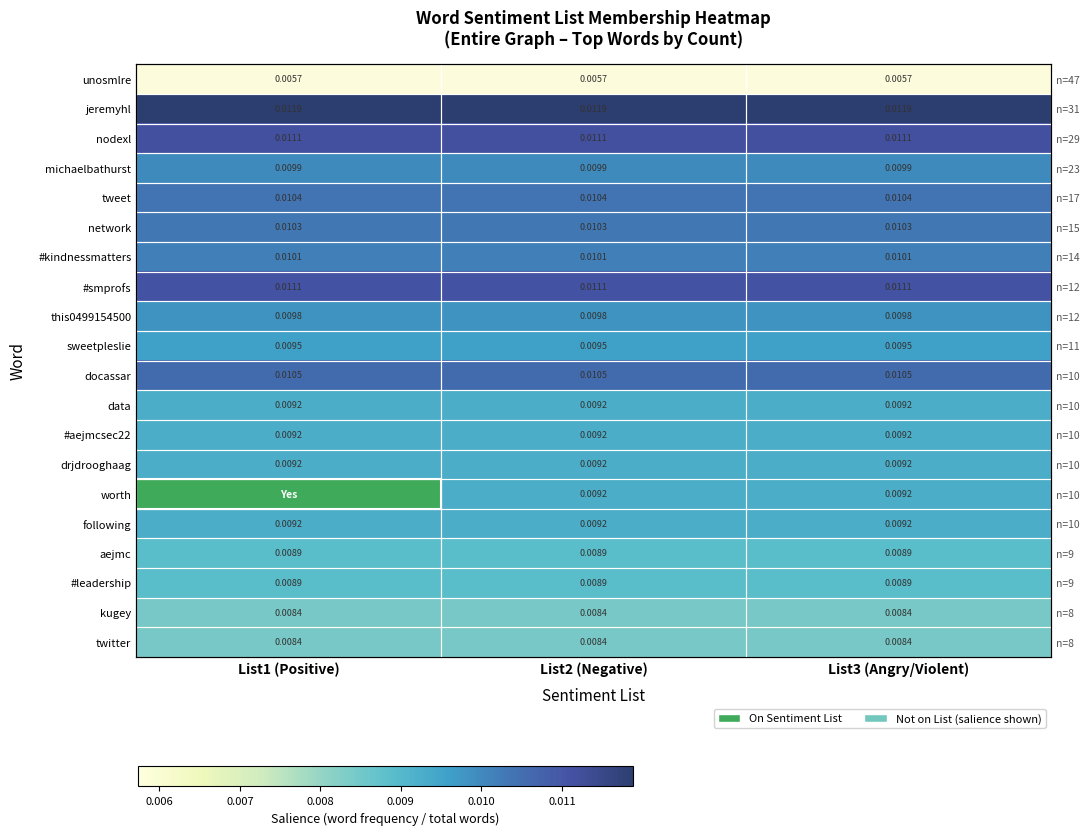

At which category is the sum across all series the highest?

List1 (Positive)